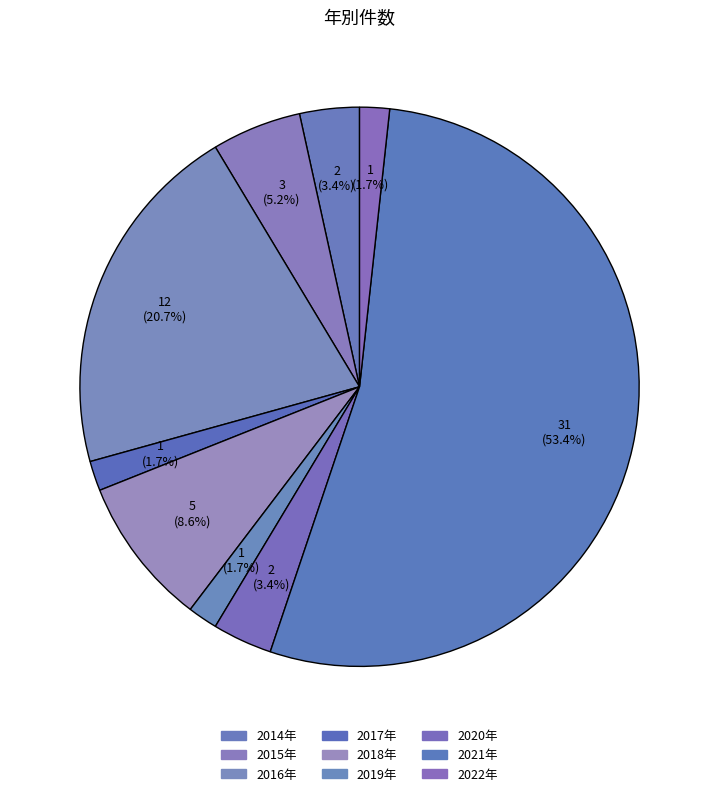

Is it true that 2015年 is 5% of the pie?

True